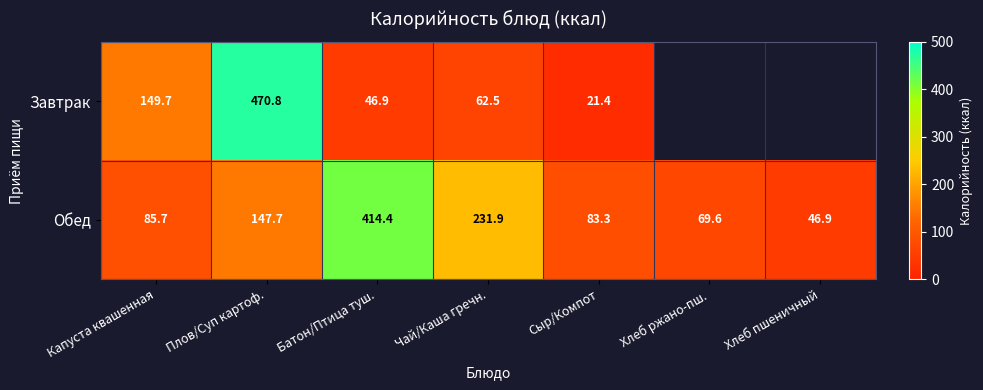

At Сыр/Компот, list the series in order from smallest to largest.

Завтрак, Обед